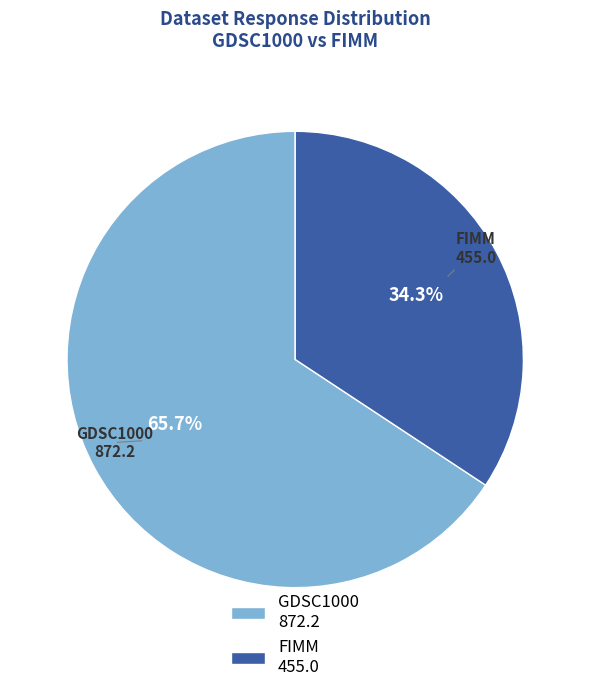

What is the majority slice?

GDSC1000 872.2